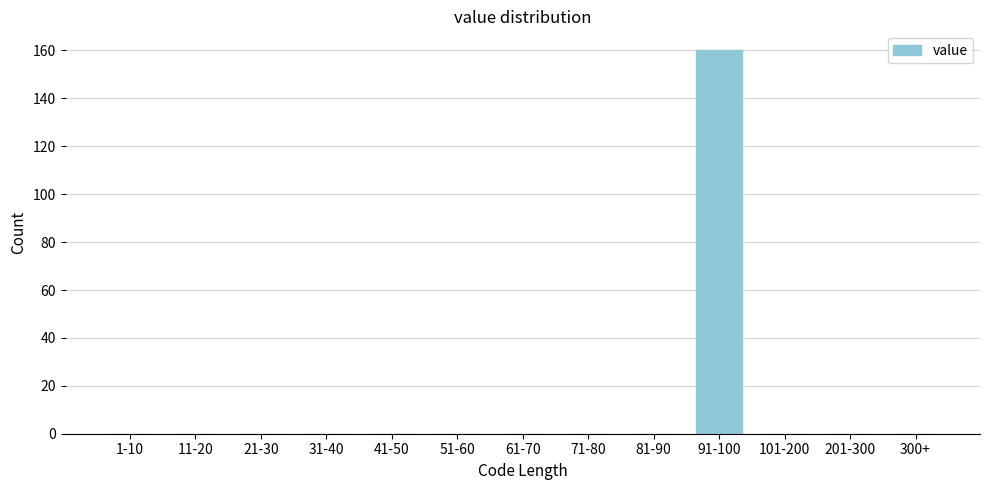

Reading left to right, extract all data points from this chart.

1-10=0	11-20=0	21-30=0	31-40=0	41-50=0	51-60=0	61-70=0	71-80=0	81-90=0	91-100=160	101-200=0	201-300=0	300+=0